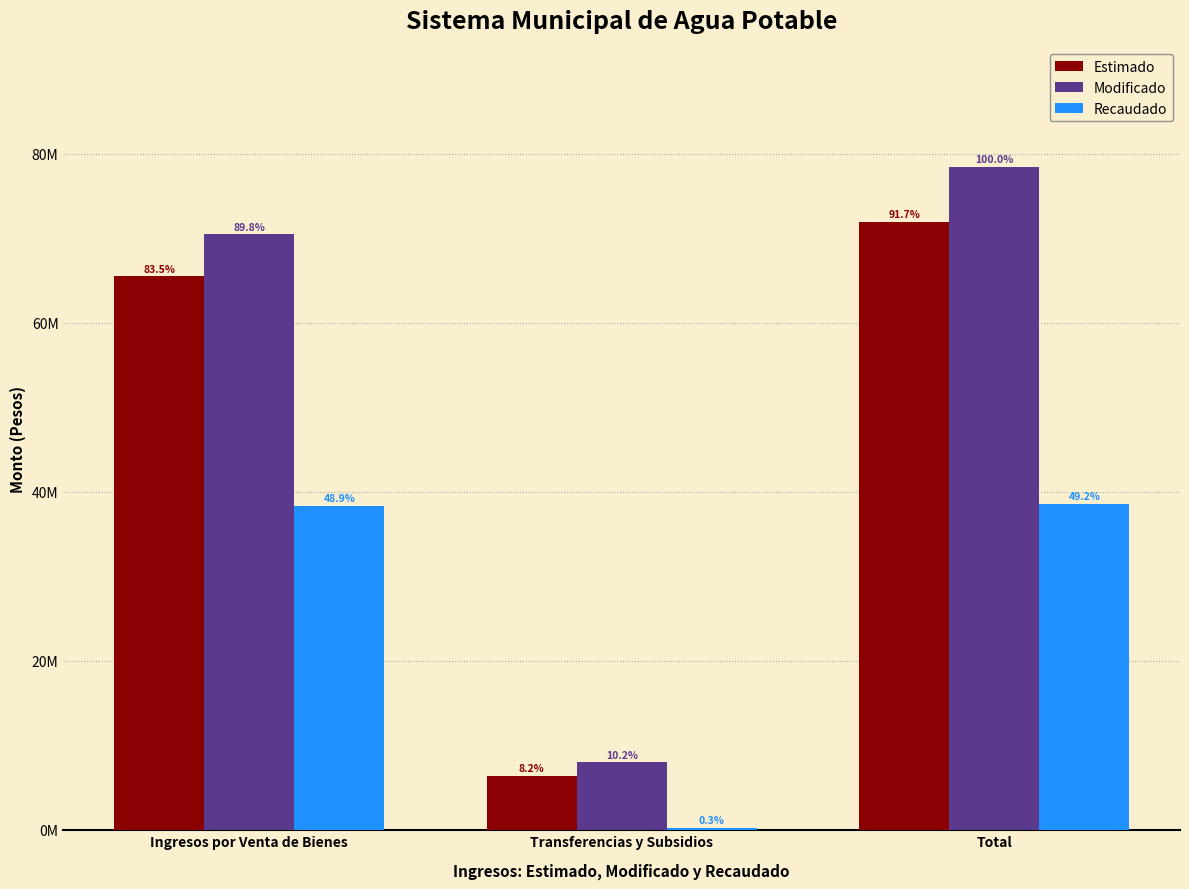

List the series in order of their overall mean, highest first.

Modificado, Estimado, Recaudado